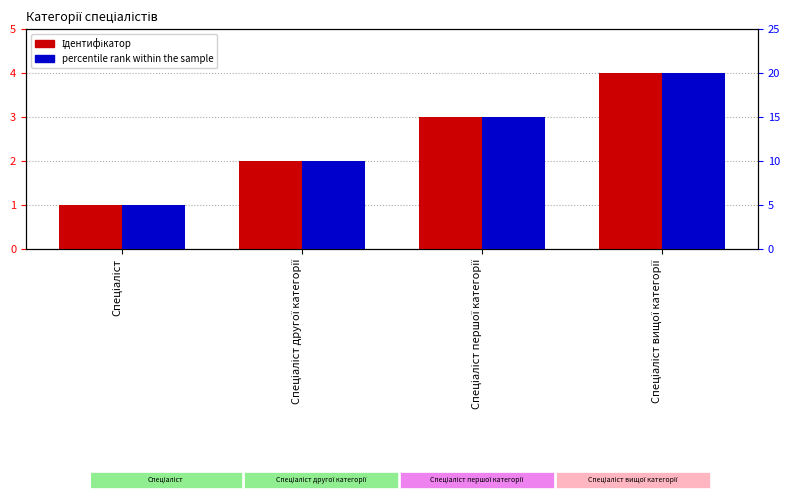

What is the difference between the highest and lowest values at Спеціаліст другої категорії?

8